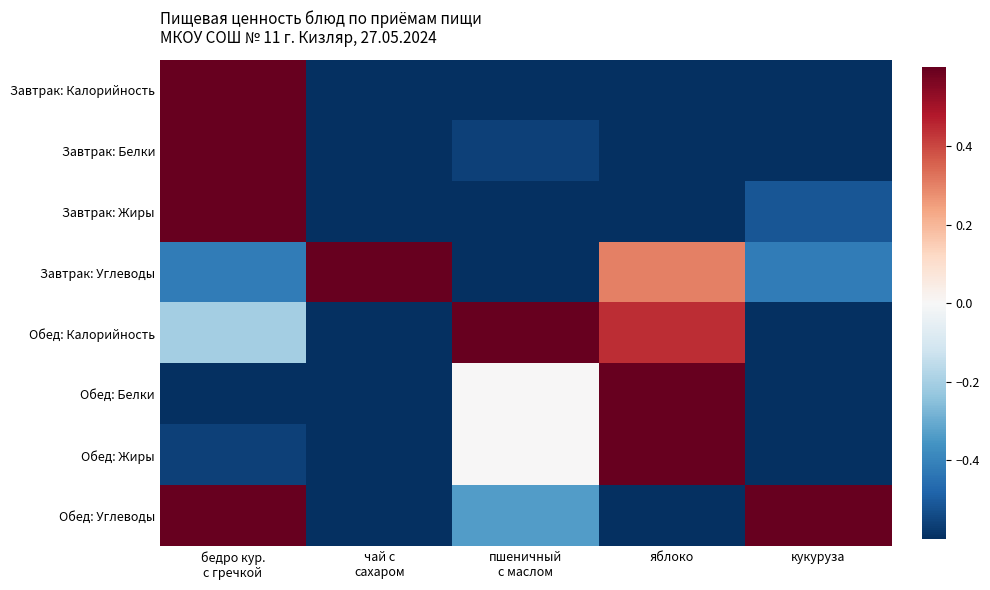

Which series has the largest range (max minus min)?

Завтрак: Калорийность